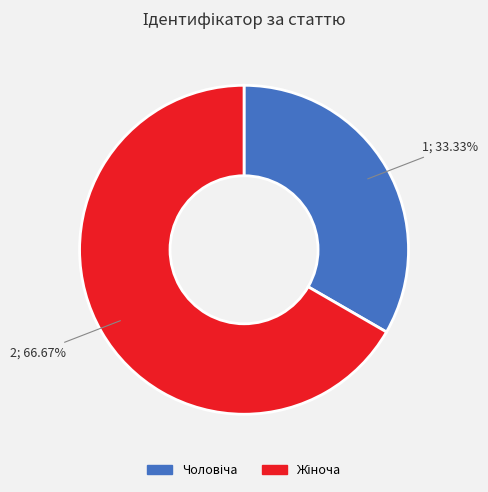

Is there any slice that represents more than half of the pie?

Yes